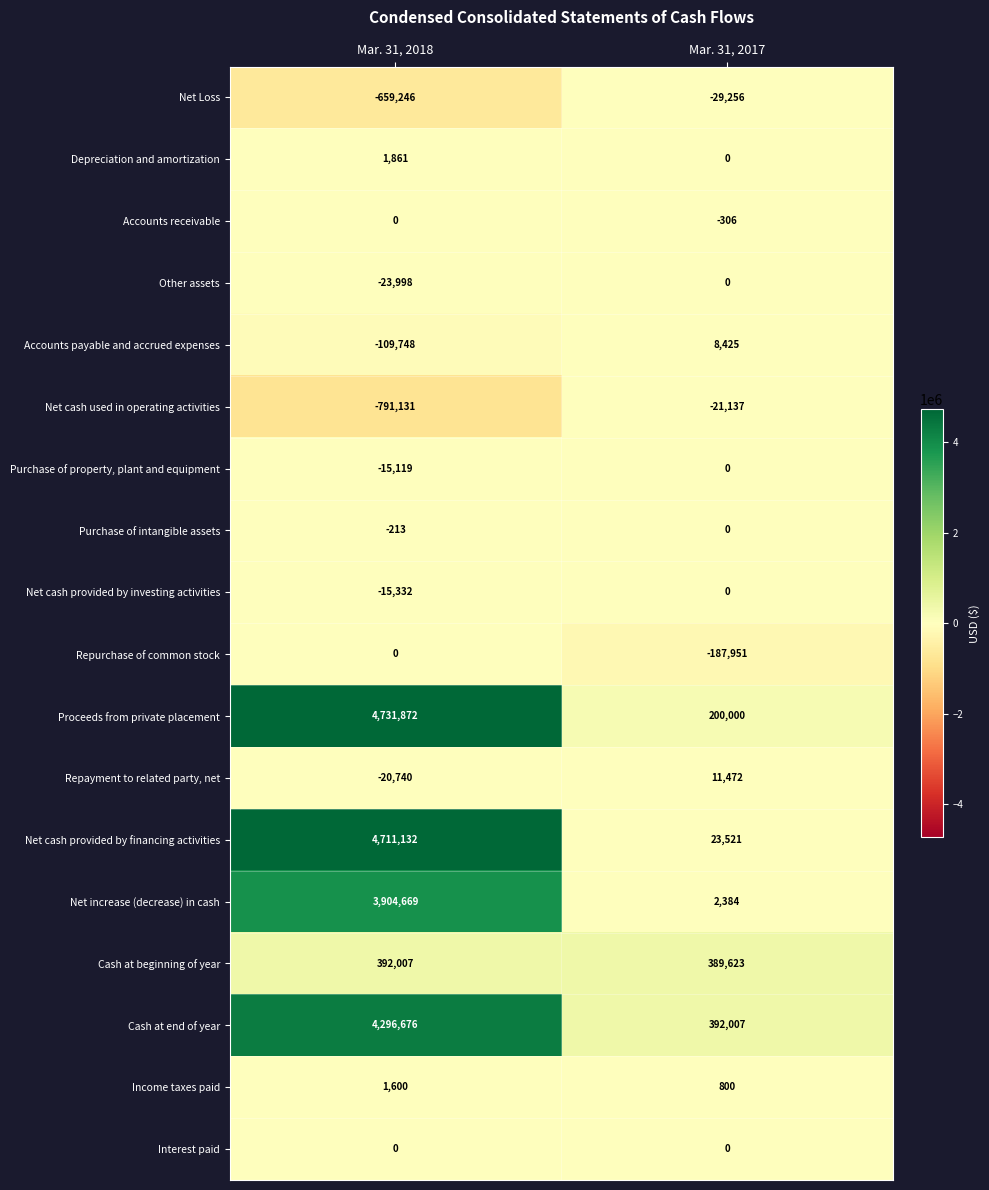

At which category is the sum across all series the highest?

Mar. 31, 2018